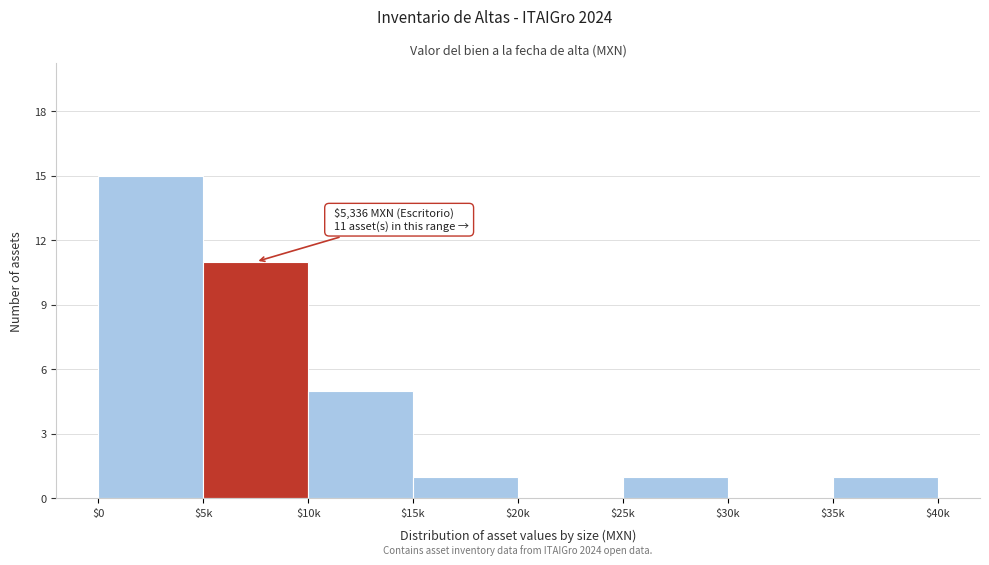

At which category does the chart reach its peak across all series?

$0